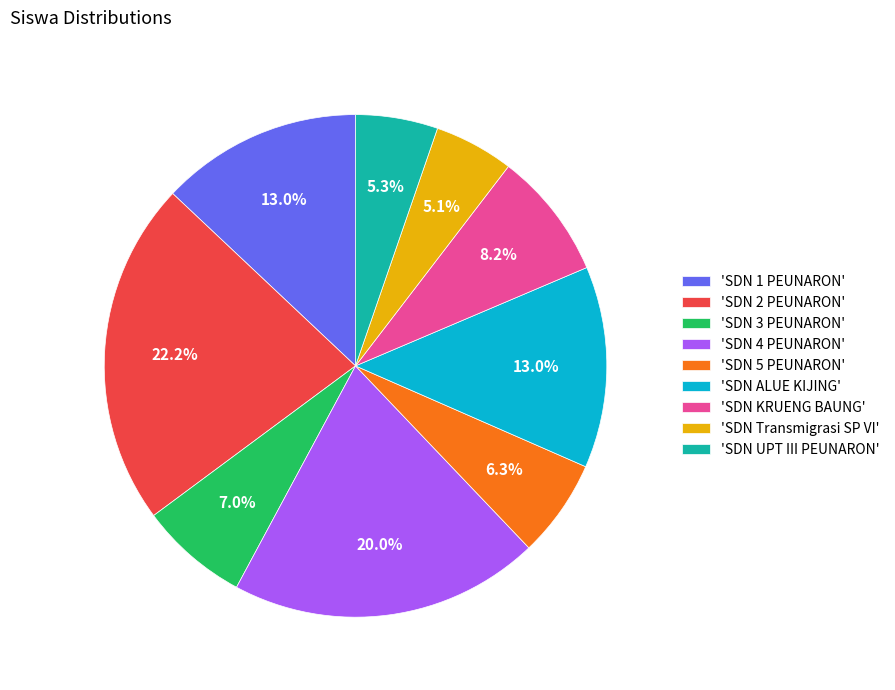

What is the largest slice in the pie chart?

'SDN 2 PEUNARON'